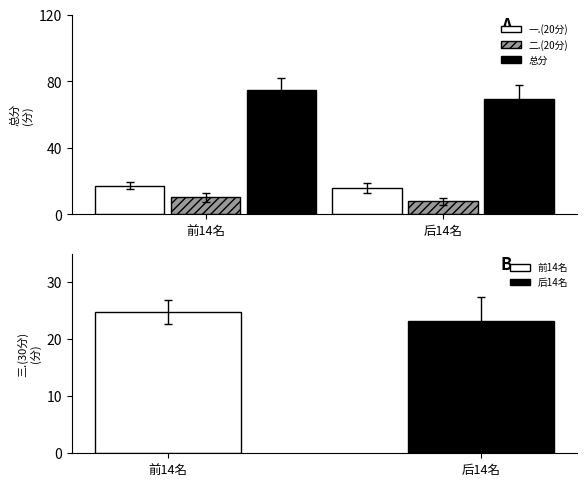

Between 前14名 and 后14名, which is larger?

前14名